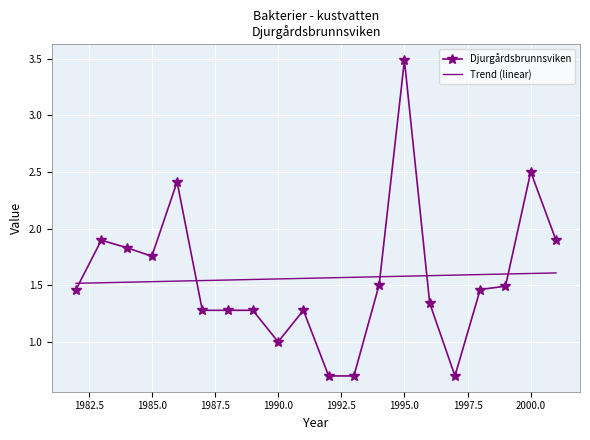

What is the highest value of the Djurgårdsbrunnsviken series?

3.5